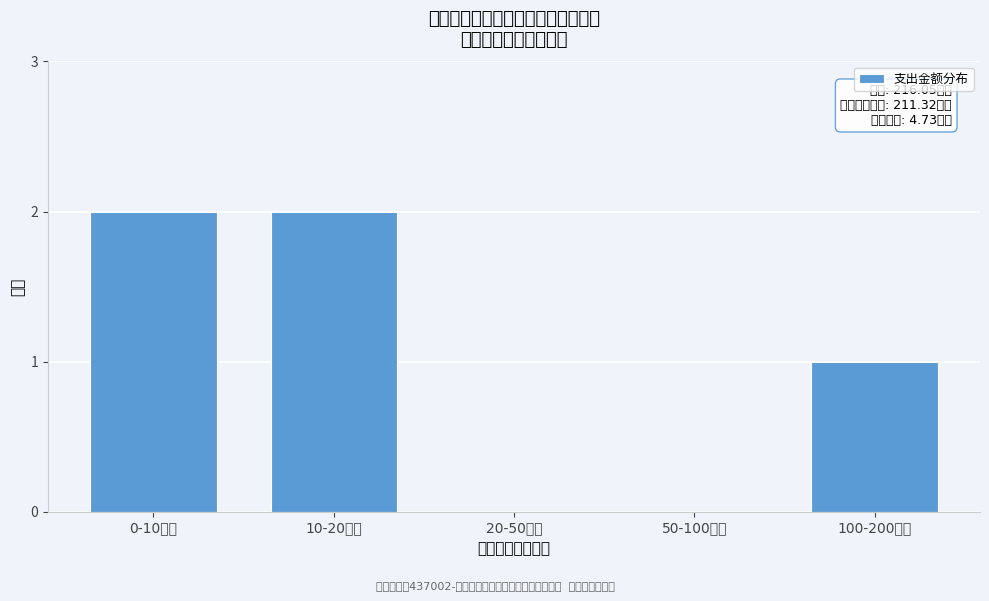

Reading left to right, what are all the values shown in this chart?

0-10万元=2	10-20万元=2	20-50万元=0	50-100万元=0	100-200万元=1